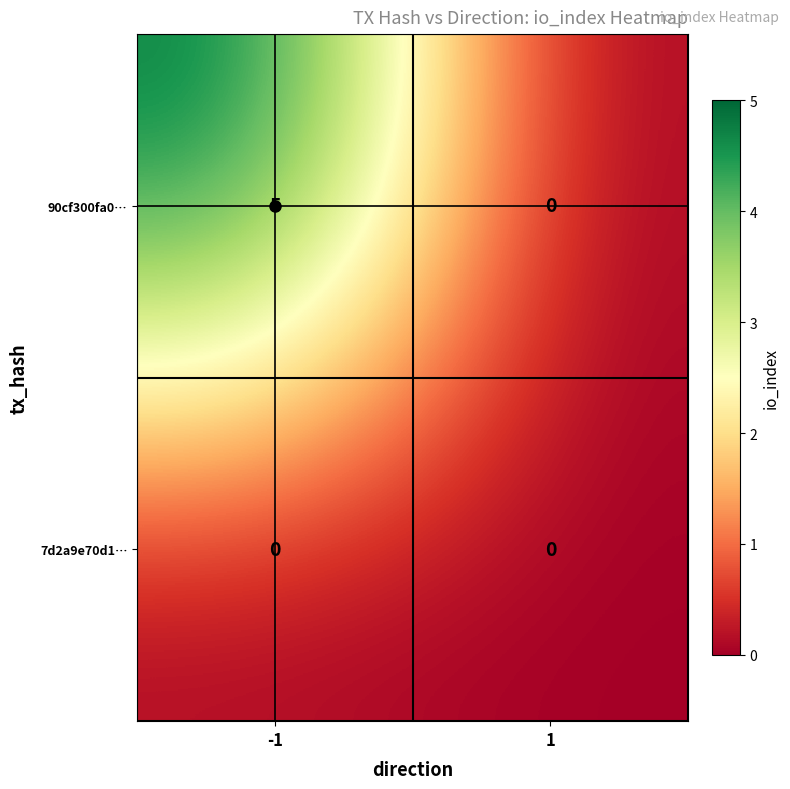

The value of 7d2a9e70d1… at -1 is 0. True or false?

True